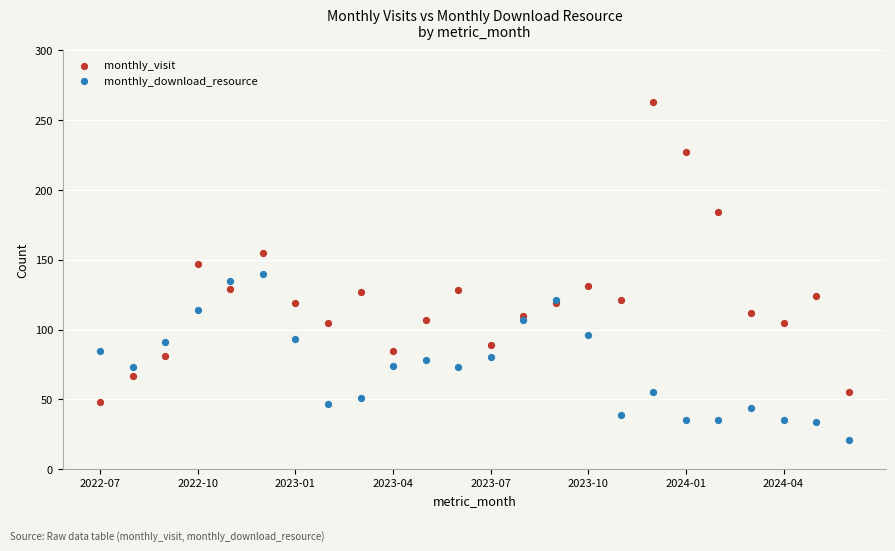

Which series reaches the maximum Y coordinate?

monthly_visit